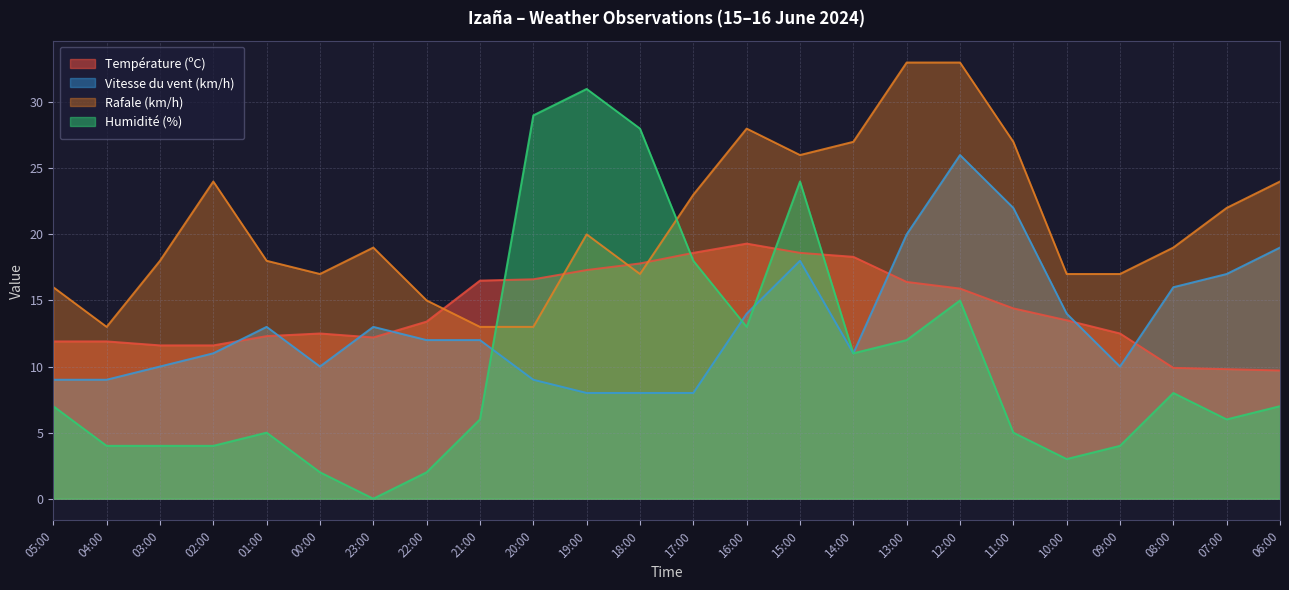

Does the chart display data point markers on the line(s)?

No